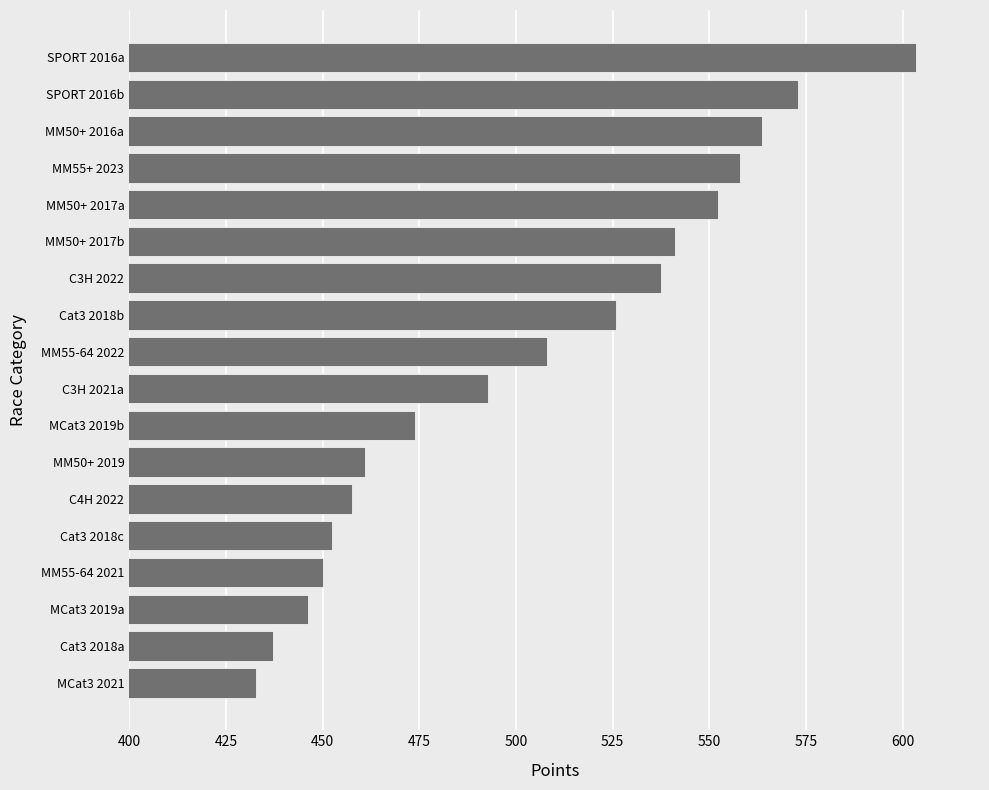

Rank the categories by value from lowest to highest.

MCat3 2021, Cat3 2018a, MCat3 2019a, MM55-64 2021, Cat3 2018c, C4H 2022, MM50+ 2019, MCat3 2019b, C3H 2021a, MM55-64 2022, Cat3 2018b, C3H 2022, MM50+ 2017b, MM50+ 2017a, MM55+ 2023, MM50+ 2016a, SPORT 2016b, SPORT 2016a